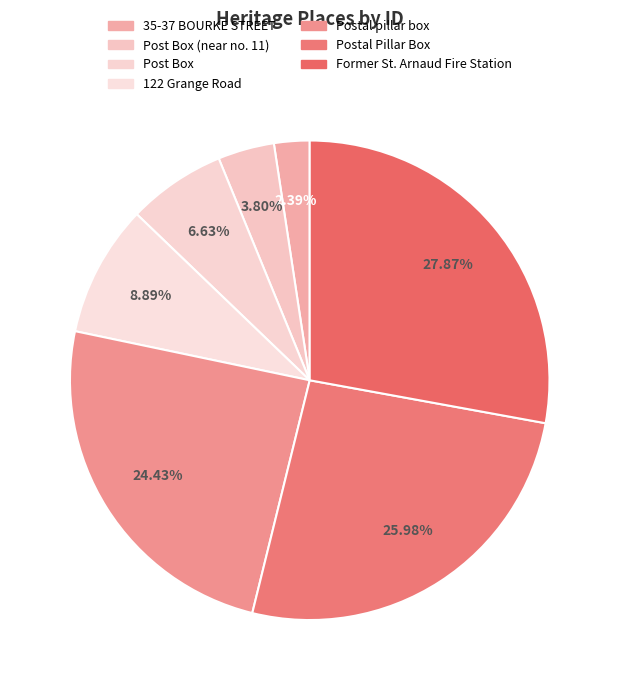

To the nearest percent, what is the combined percentage of Postal Pillar Box and Former St. Arnaud Fire Station?

54%